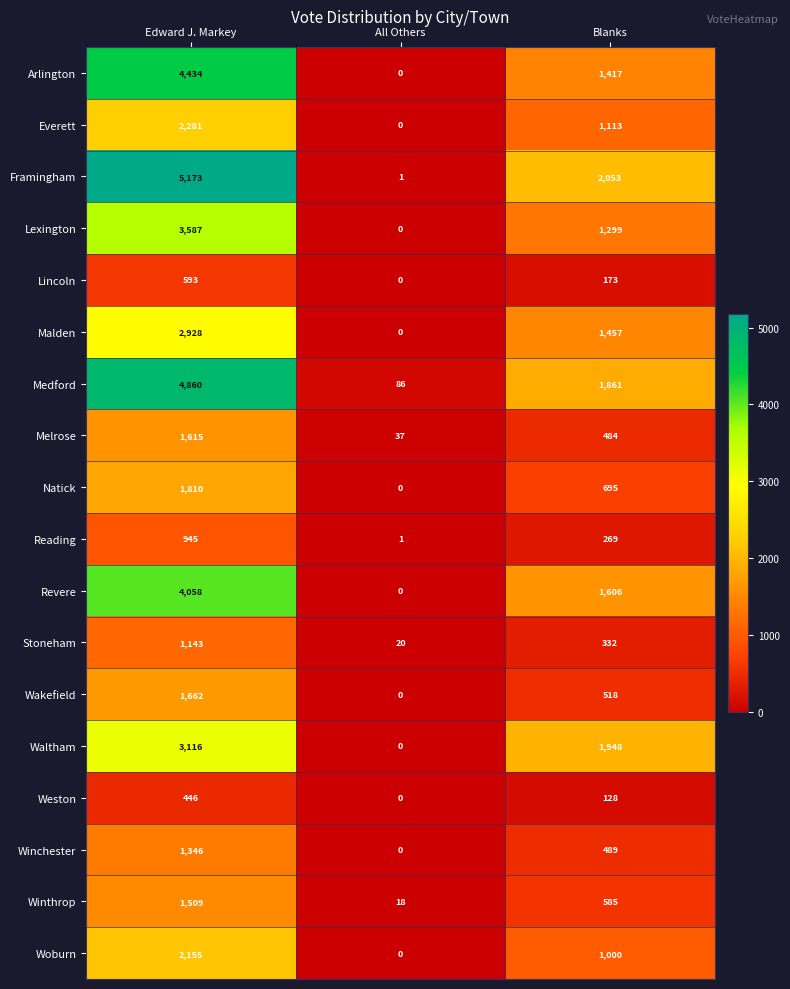

True or false: Reading has a value of 269 at Blanks.

True